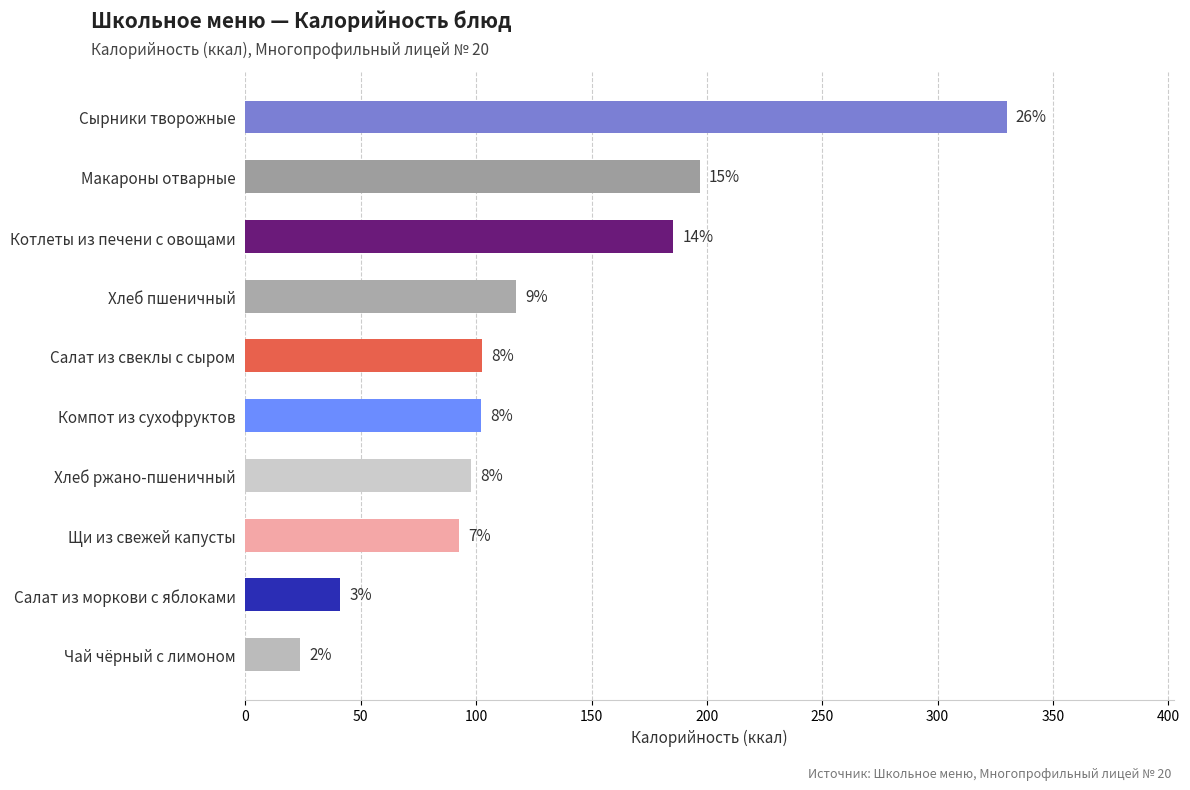

What is the average value?

128.9